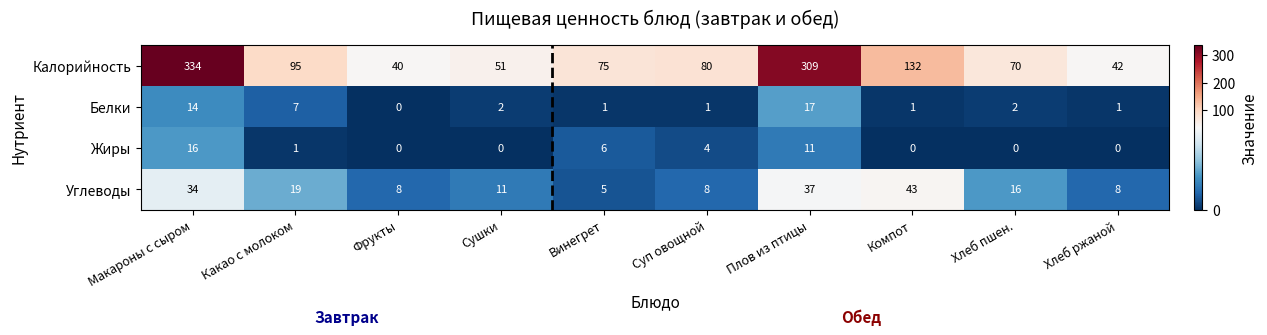

Which category has the highest value in the Белки series?

Плов из птицы